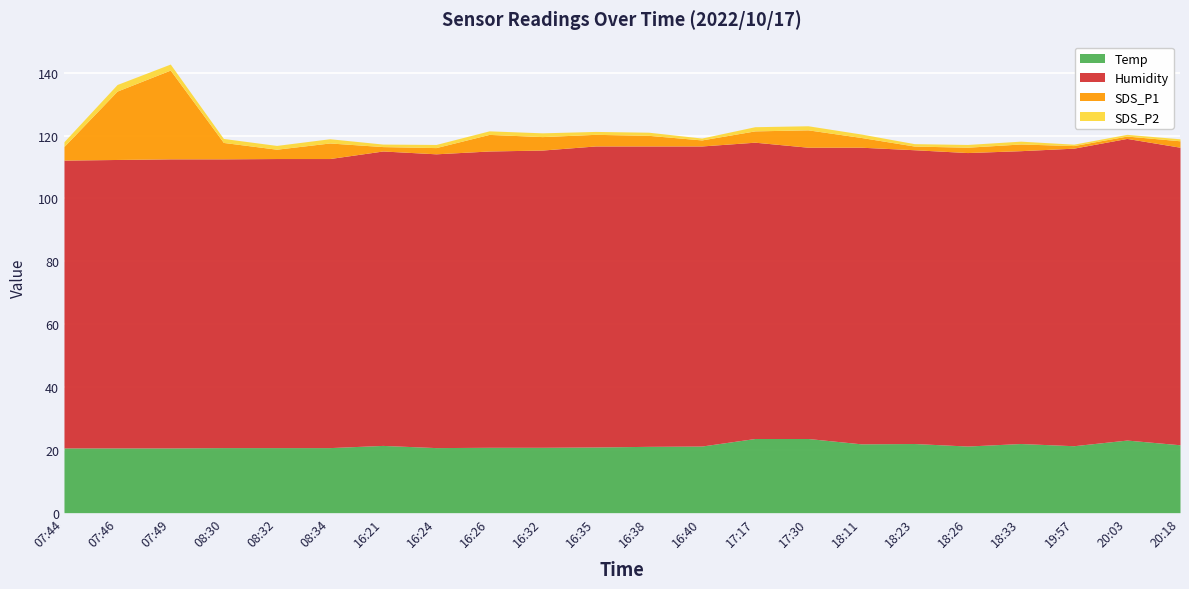

Between 08:34 and 07:44, which is larger?

08:34